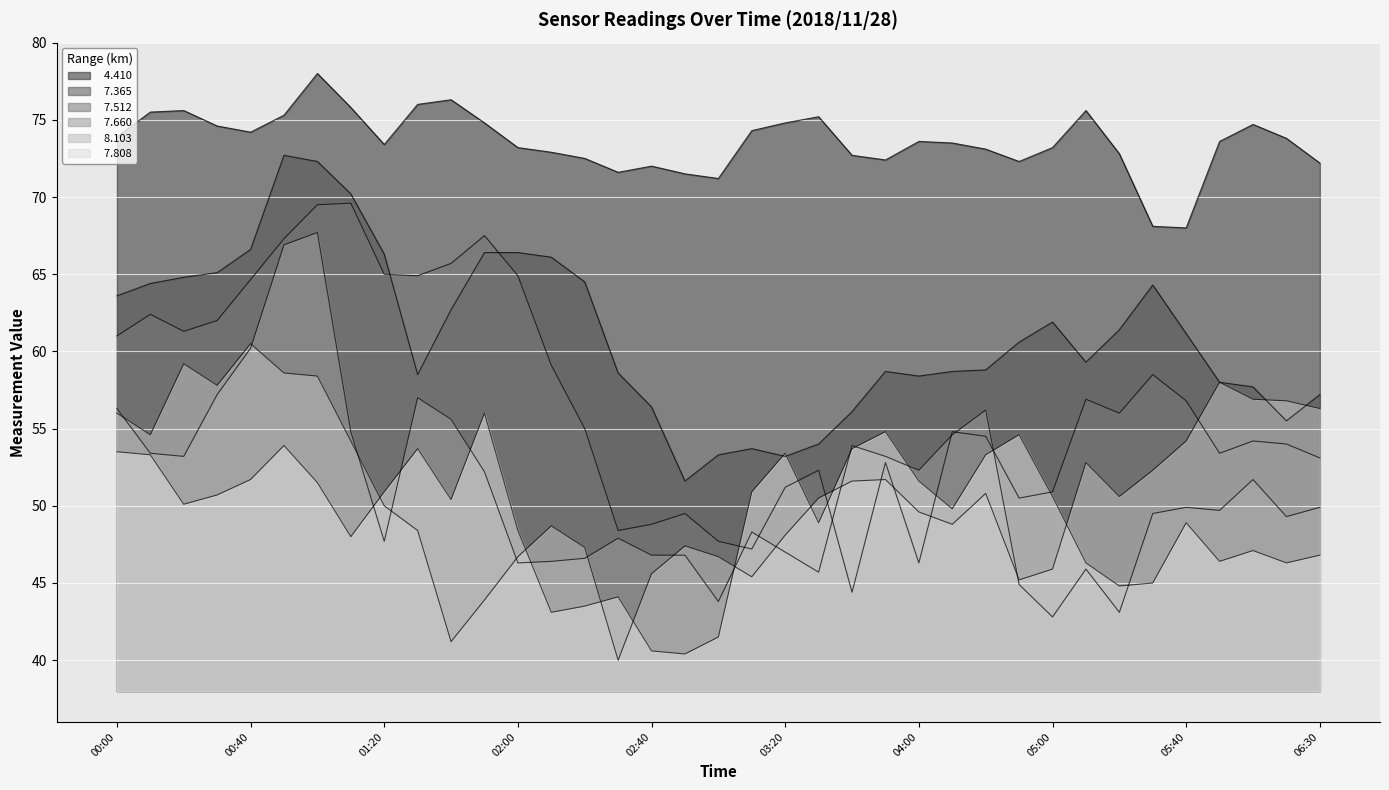

At which label is   4.410 closest to 73?

2018/11/28 02:10